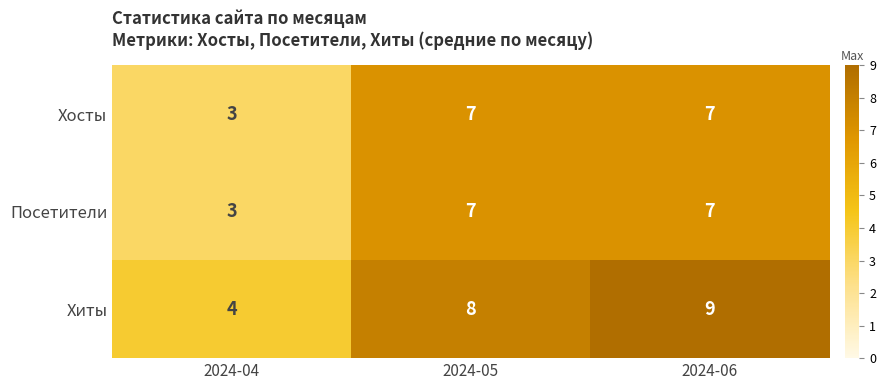

How many Посетители values are between 3 and 7?

3